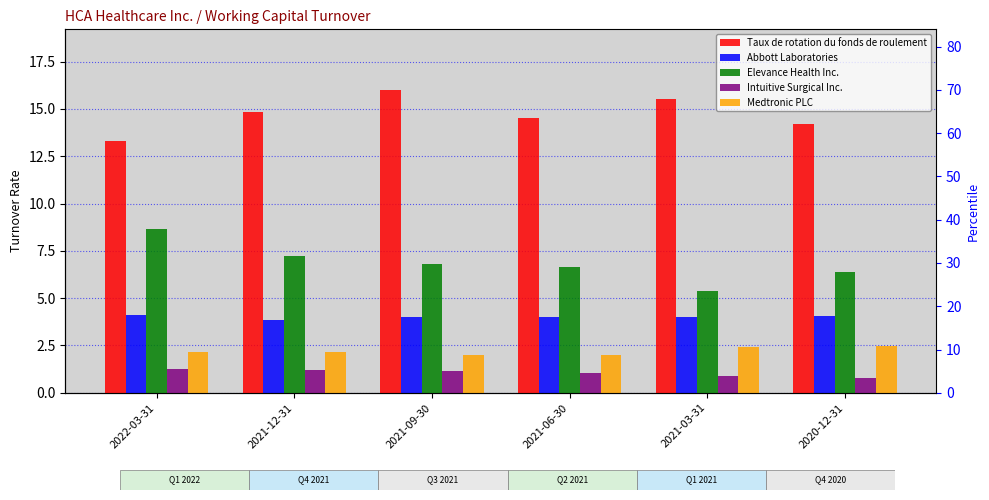

The value of Taux de rotation du fonds de roulement at 2021-06-30 is 14.5. True or false?

True